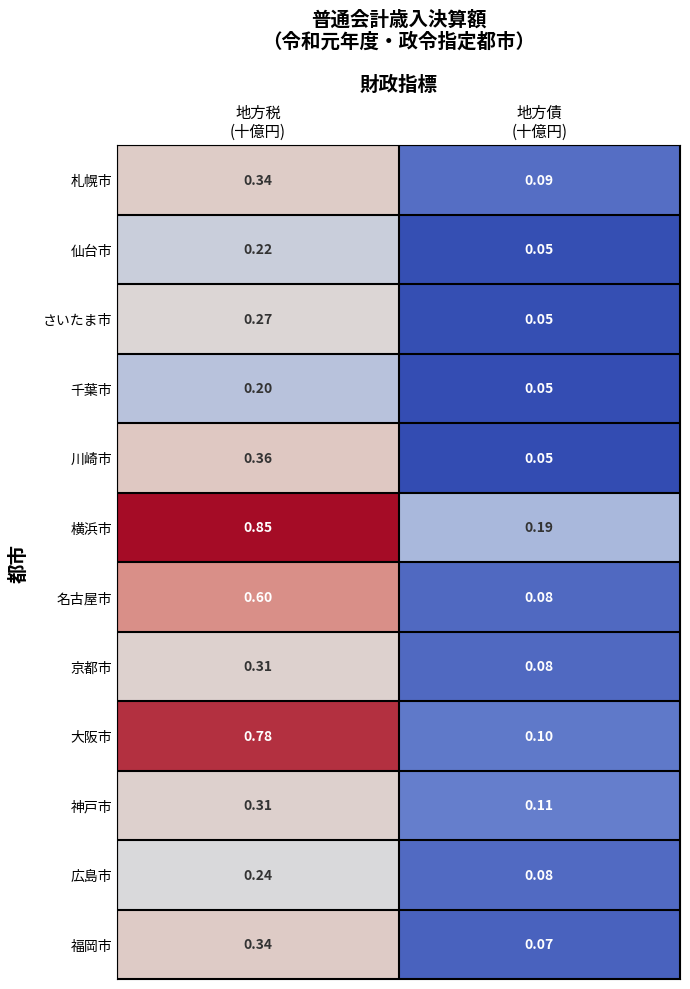

Which series has the widest spread of values?

大阪市